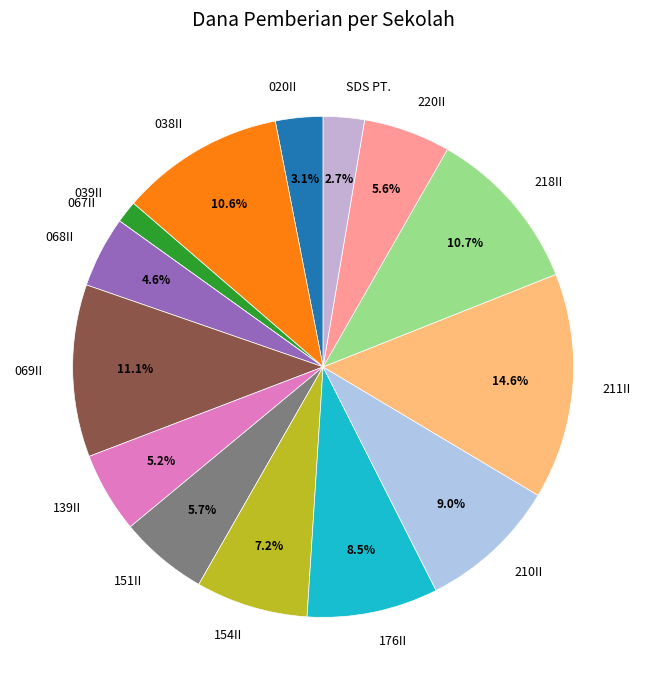

Does SDS PT. account for over 50% of the chart?

No